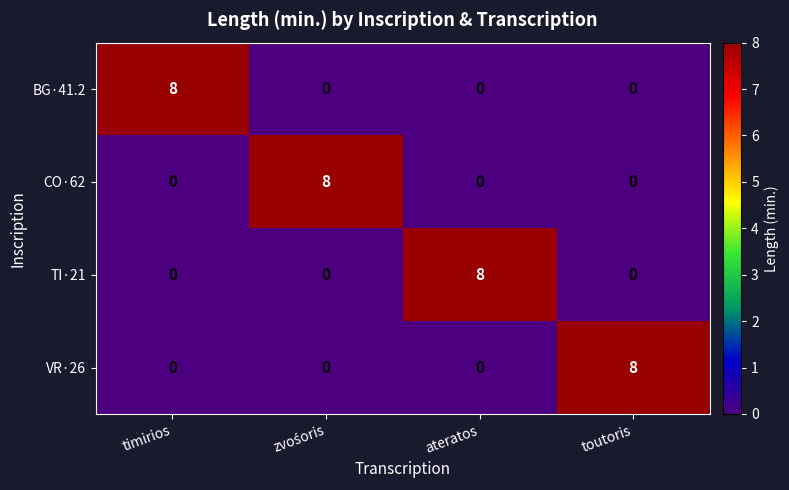

What is the total value across all series at toutoris?

8